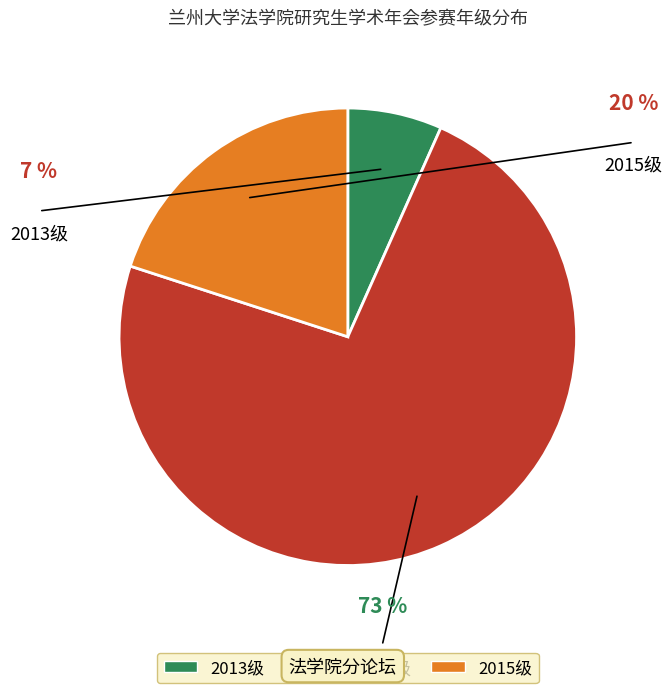

How many segments does this pie chart have?

3